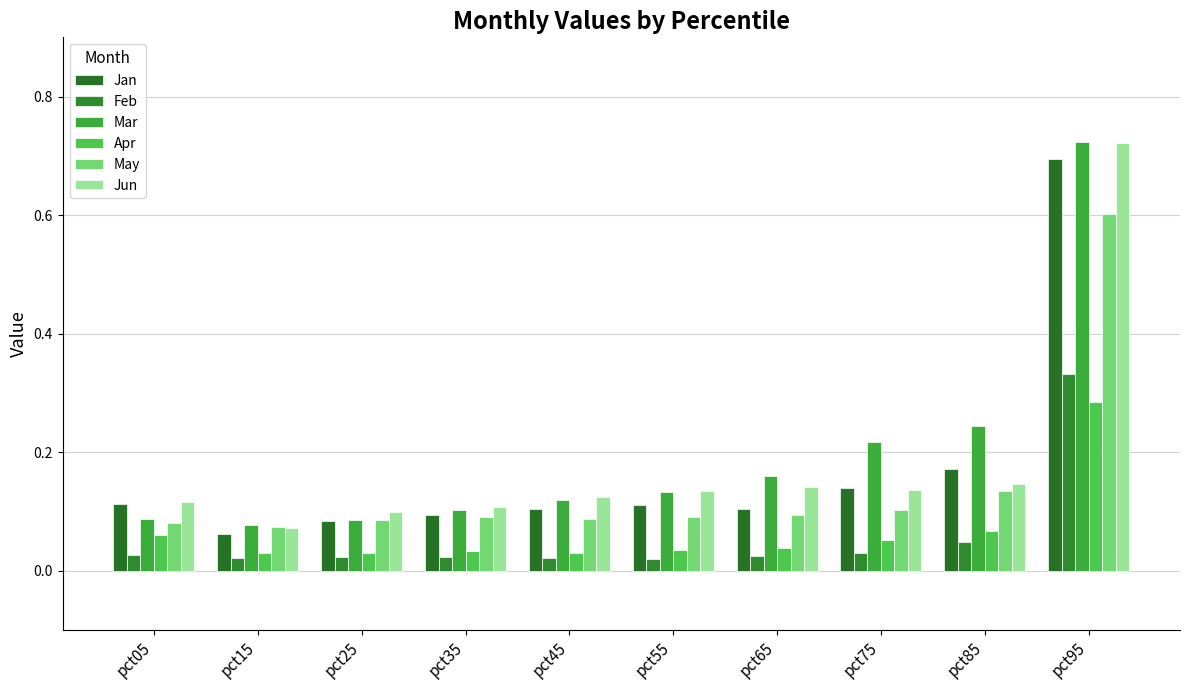

How many distinct data groups are displayed?

6